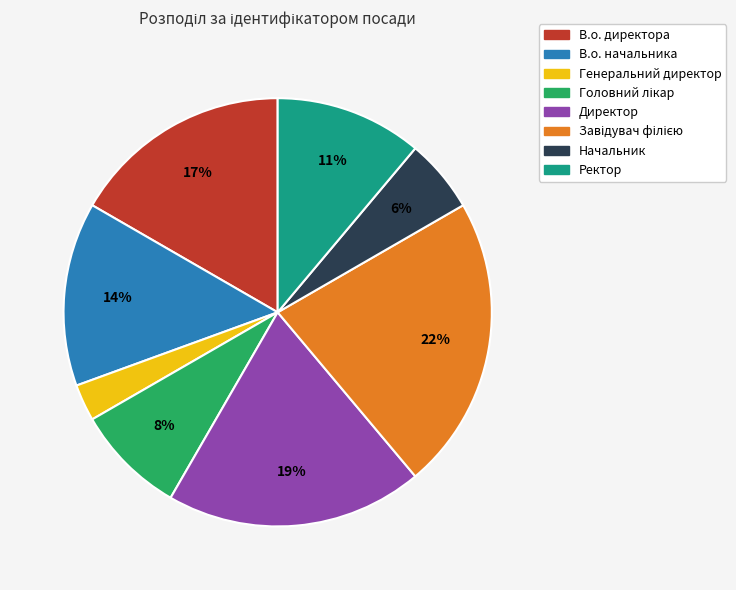

Is there any slice that represents more than half of the pie?

No